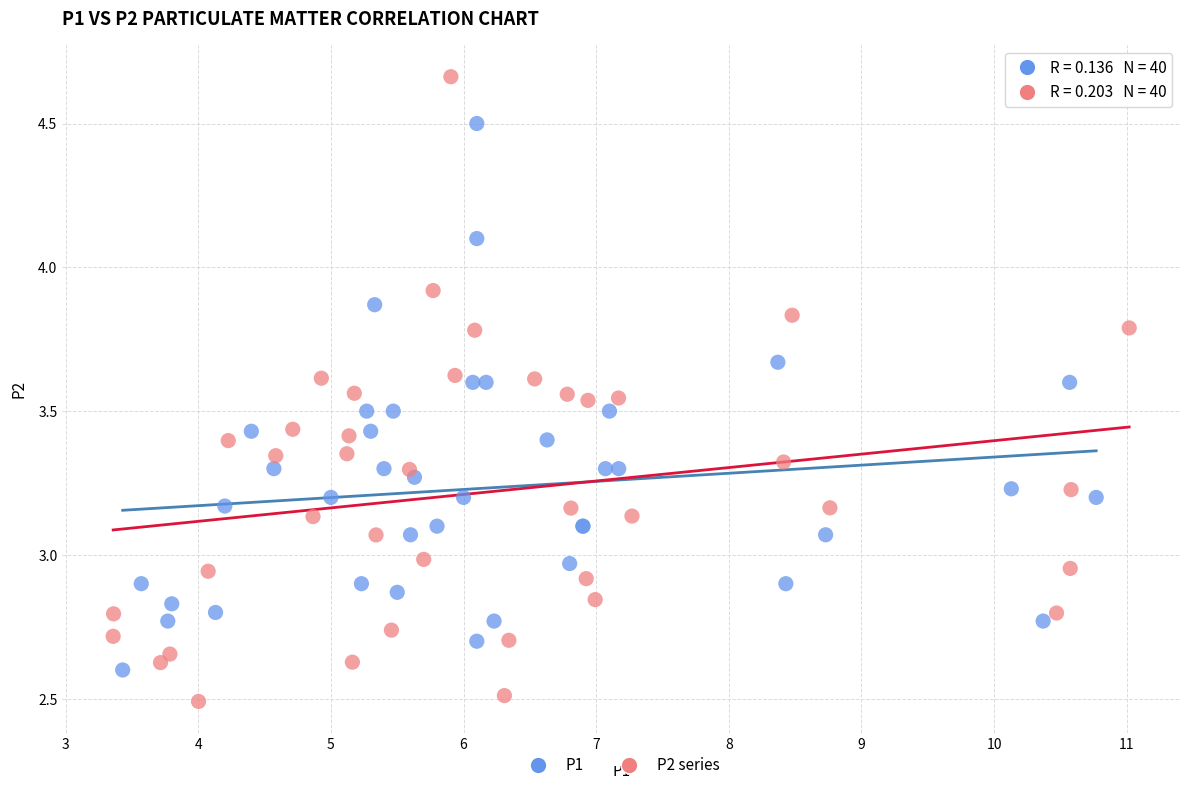

Which series reaches the maximum Y coordinate?

P2 series